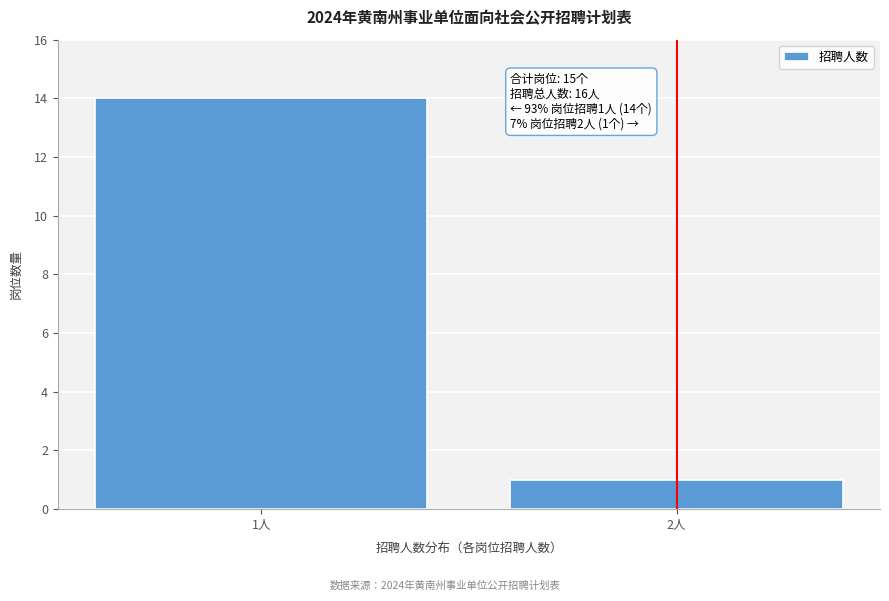

Reading left to right, what are all the values shown in this chart?

14	1